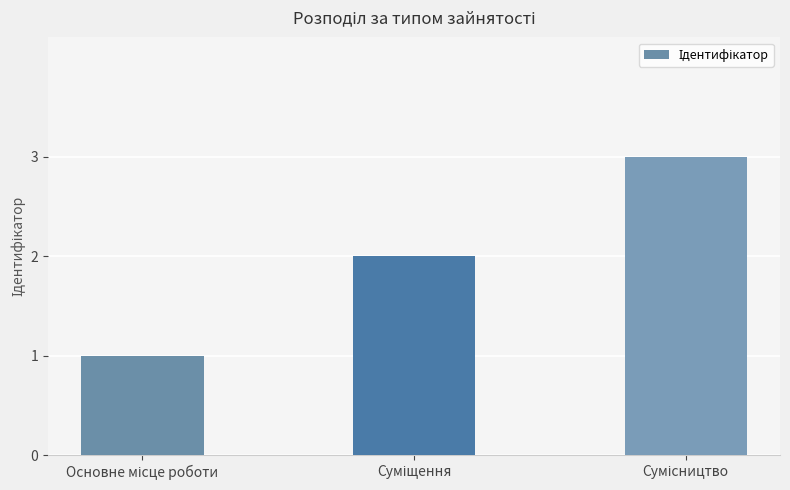

Count the number of data series in this chart.

1